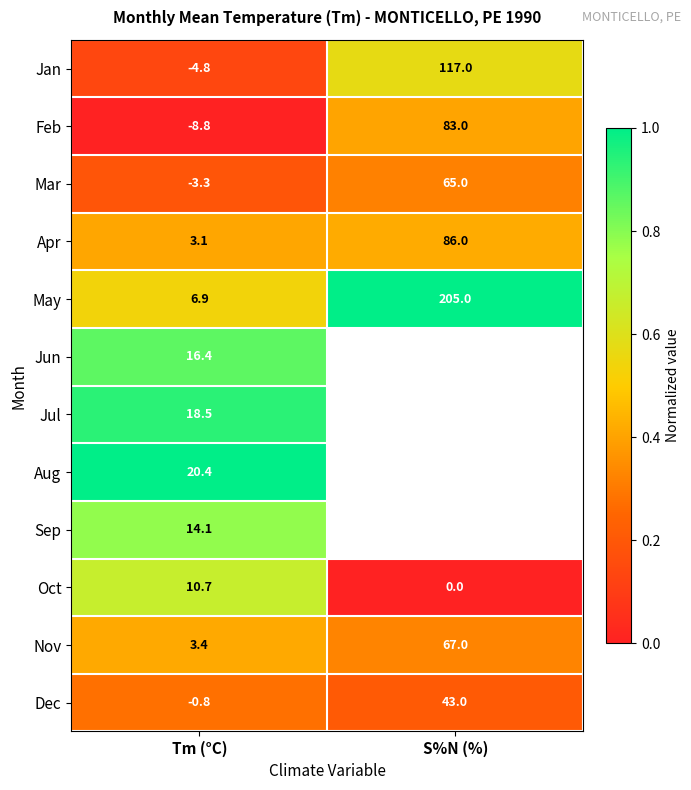

Which label corresponds to the smallest value in the chart?

Tm (°C)